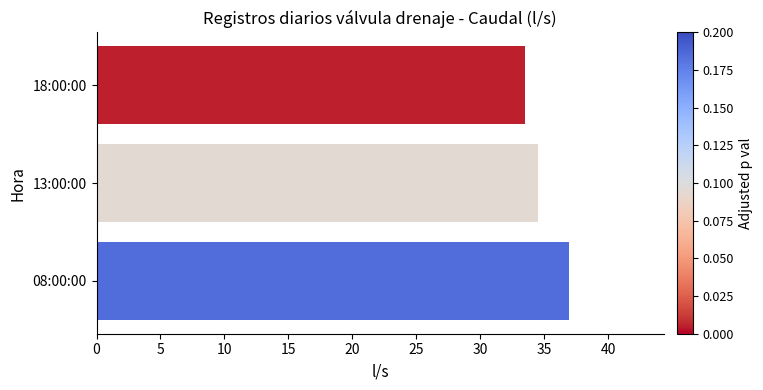

The value at 13:00:00 is 34.5. True or false?

True